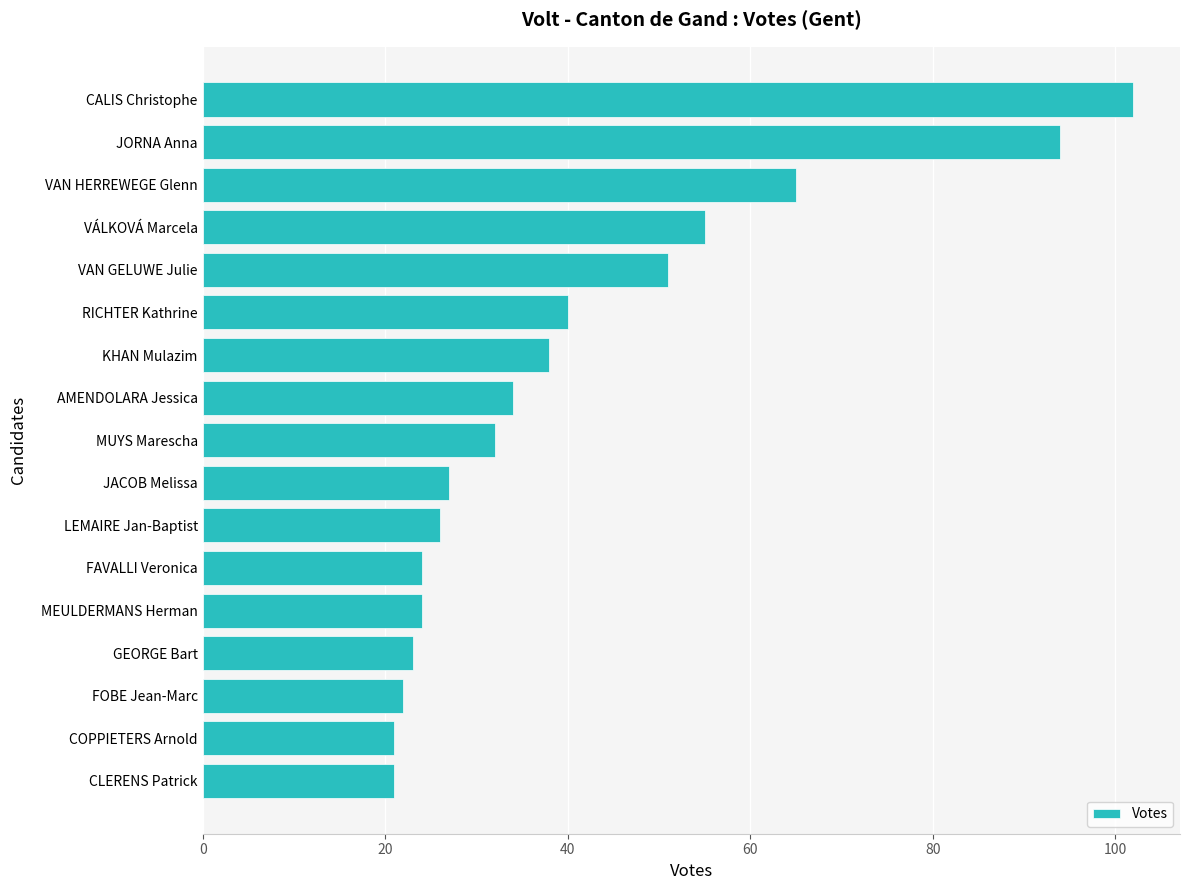

What is the ratio of the value at MUYS Marescha to the value at RICHTER Kathrine?

0.8